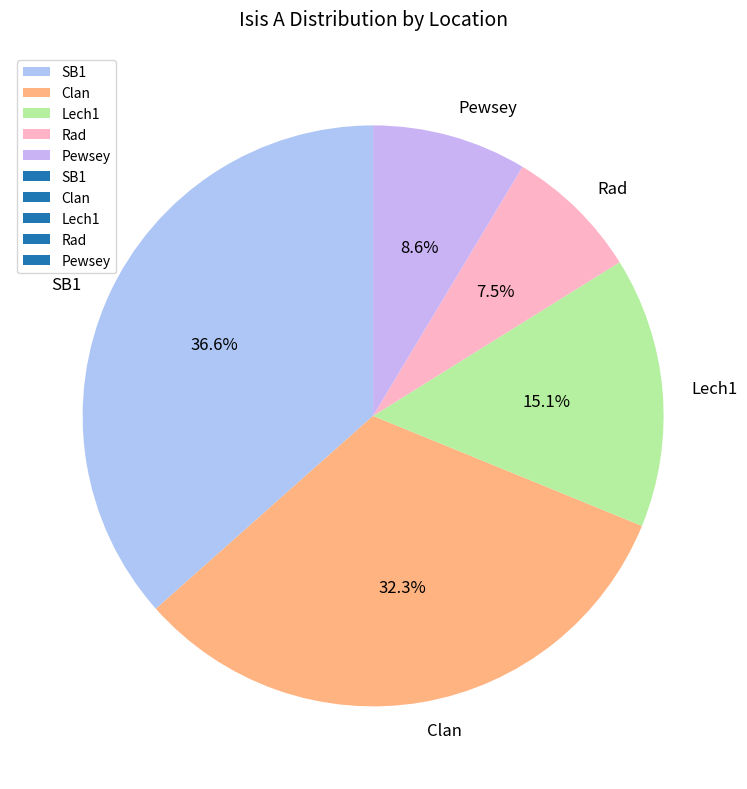

Rank the categories by value from highest to lowest.

SB1, Clan, Lech1, Pewsey, Rad